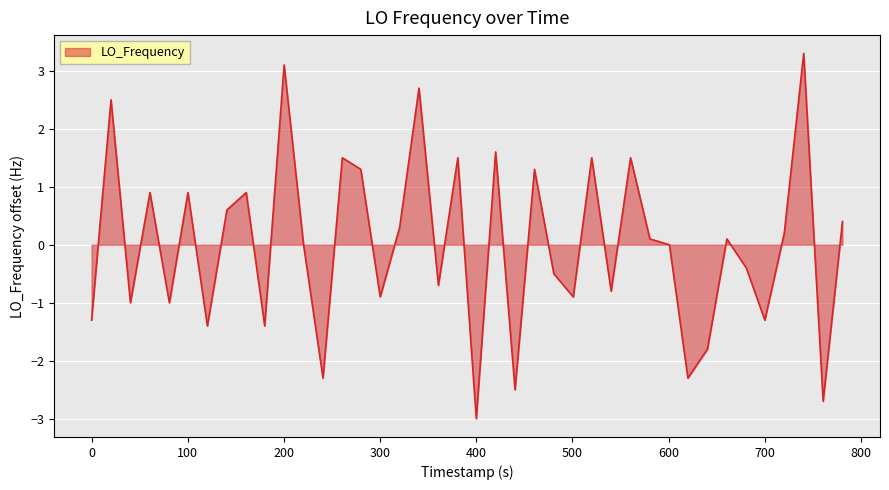

What is the difference between the second highest and second lowest values?

5.8